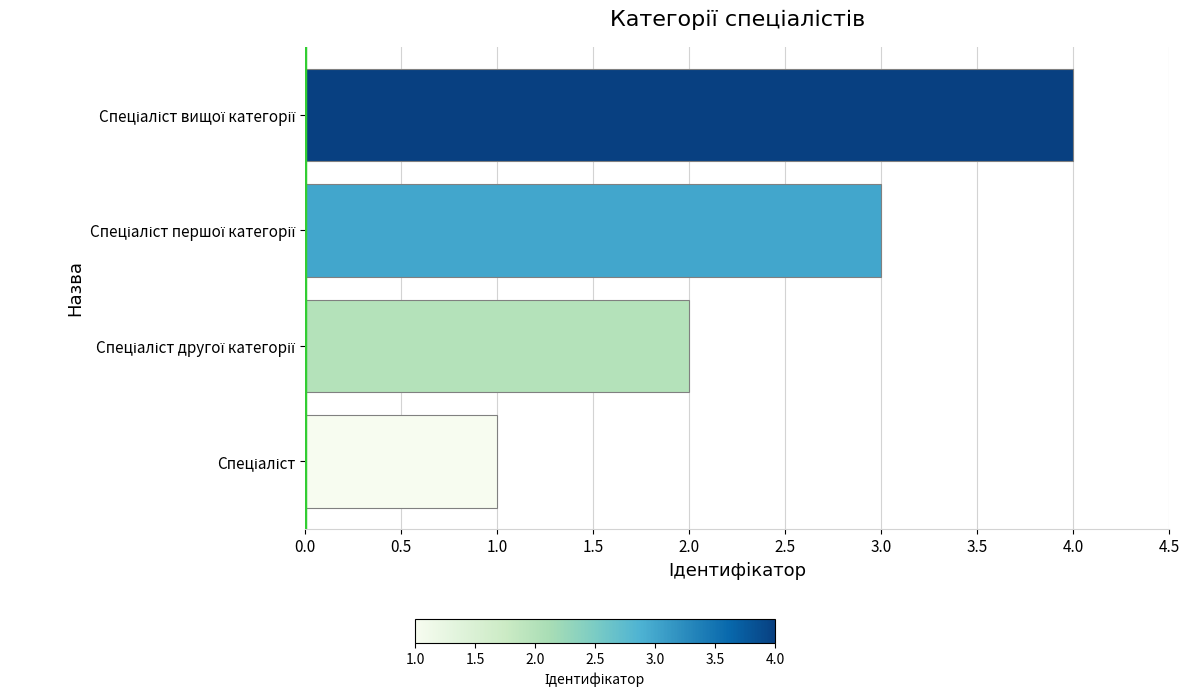

What is the sum of all values?

10